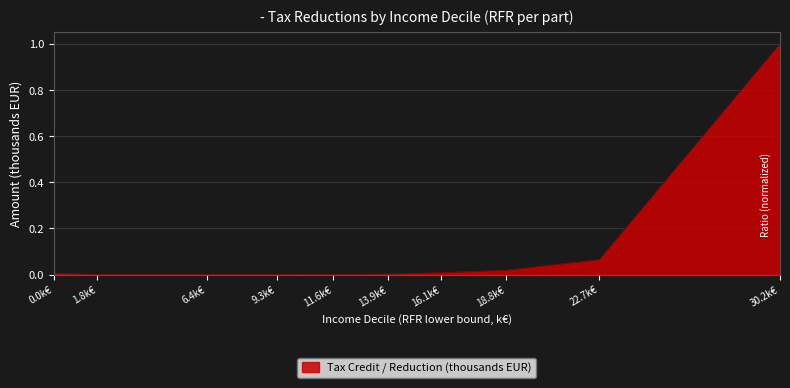

Does the chart have visible grid lines?

Yes